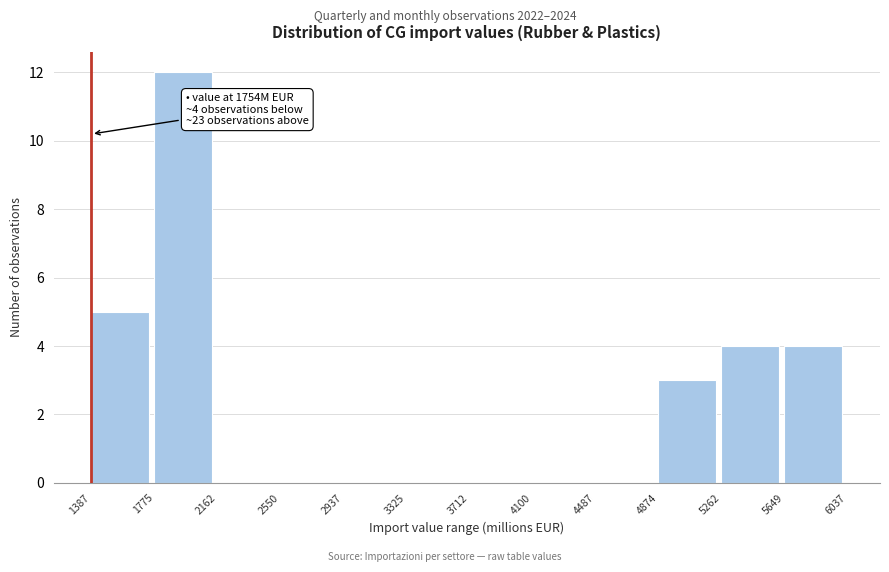

Over which range of the x-axis is the bar tallest?

1775 to 2162